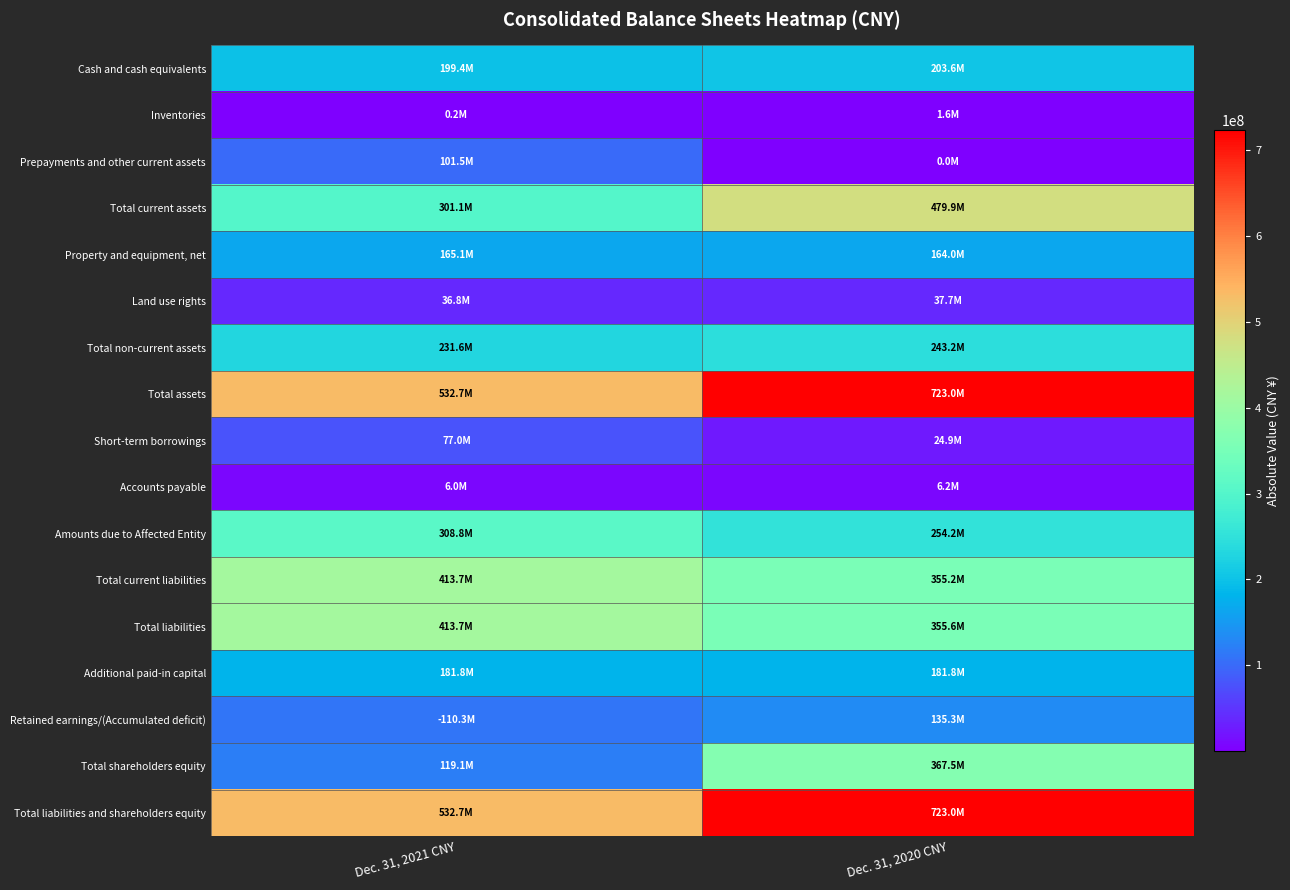

What is the total value across all series at Dec. 31, 2020 CNY?

4256553347